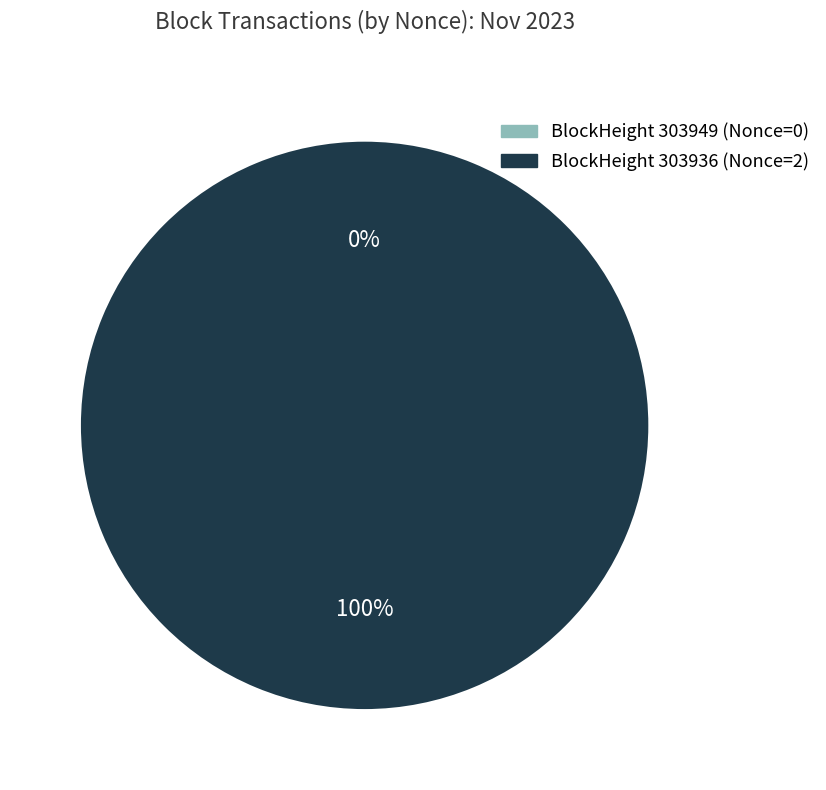

Rank the categories by value from highest to lowest.

303936, 303949